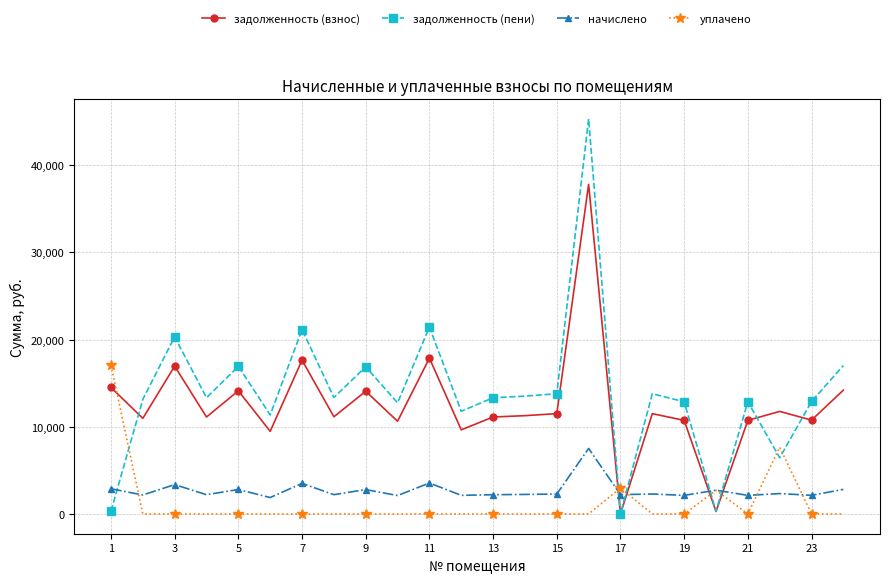

True or false: задолженность (взнос) and уплачено cross at least once.

True